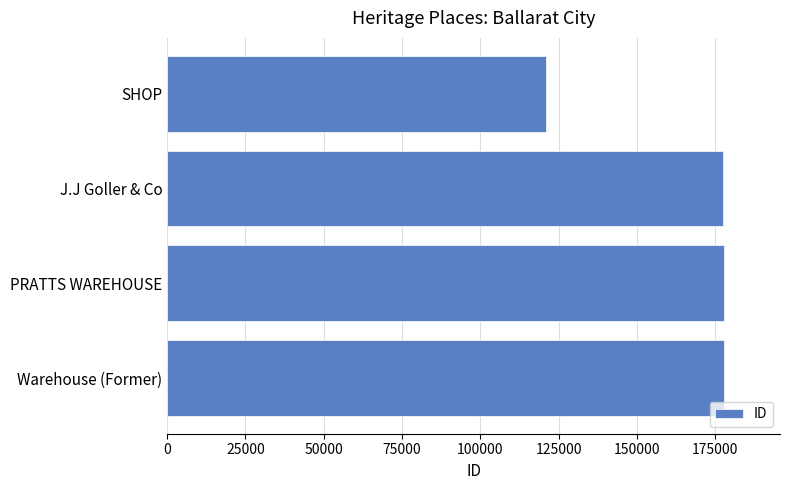

Which has a higher value, SHOP or Warehouse (Former)?

Warehouse (Former)